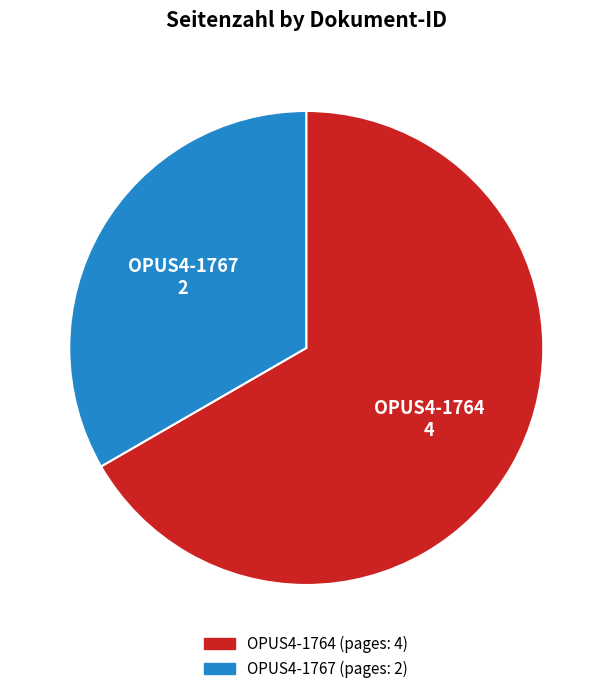

Is there a majority slice in this chart?

Yes